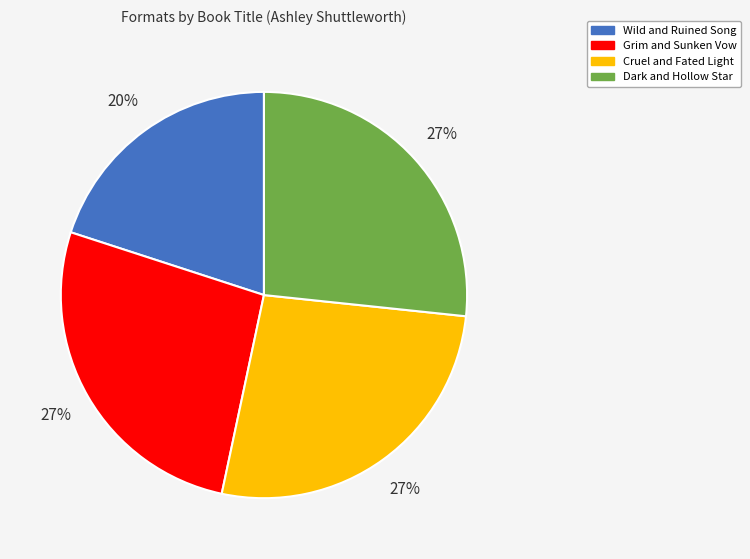

Approximately how many times larger is the value at Cruel and Fated Light compared to Grim and Sunken Vow?

1.0